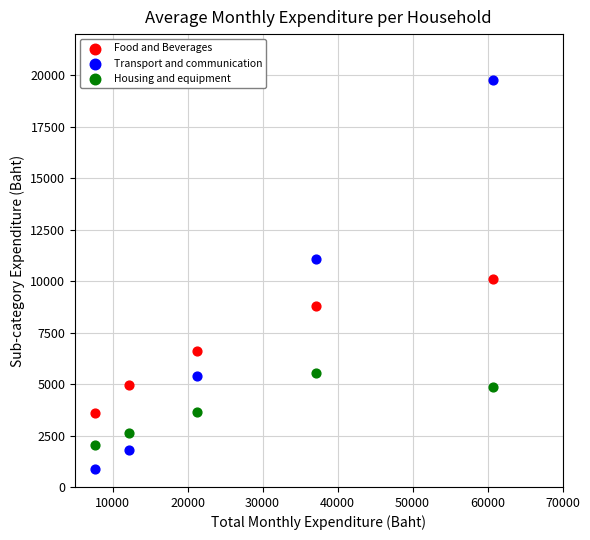

Which series reaches the minimum Y coordinate?

Transport and communication